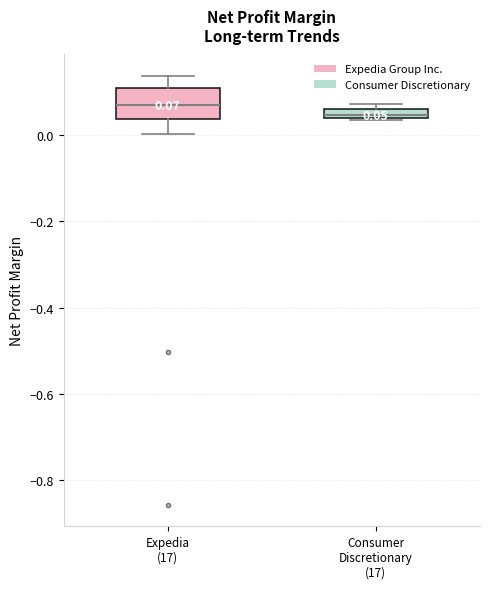

Which box's median line is the highest?

Expedia (17)